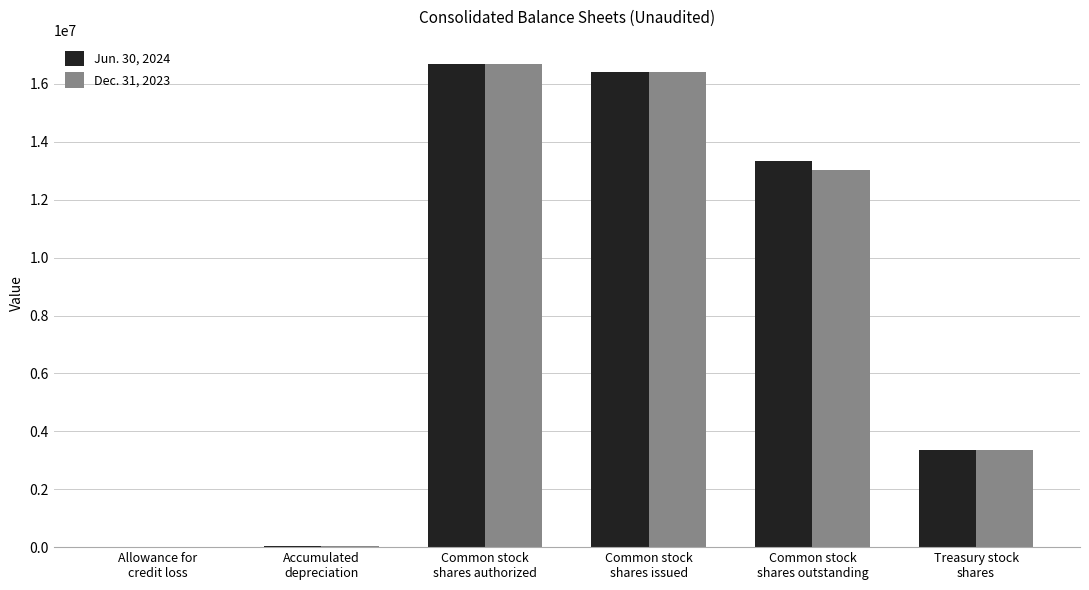

Count the number of data series in this chart.

2